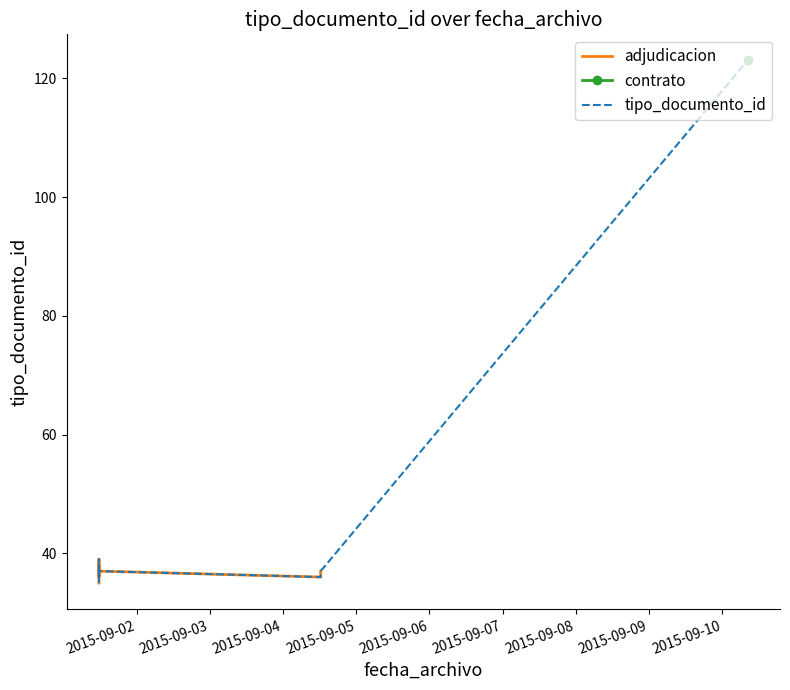

Does the chart have visible grid lines?

No